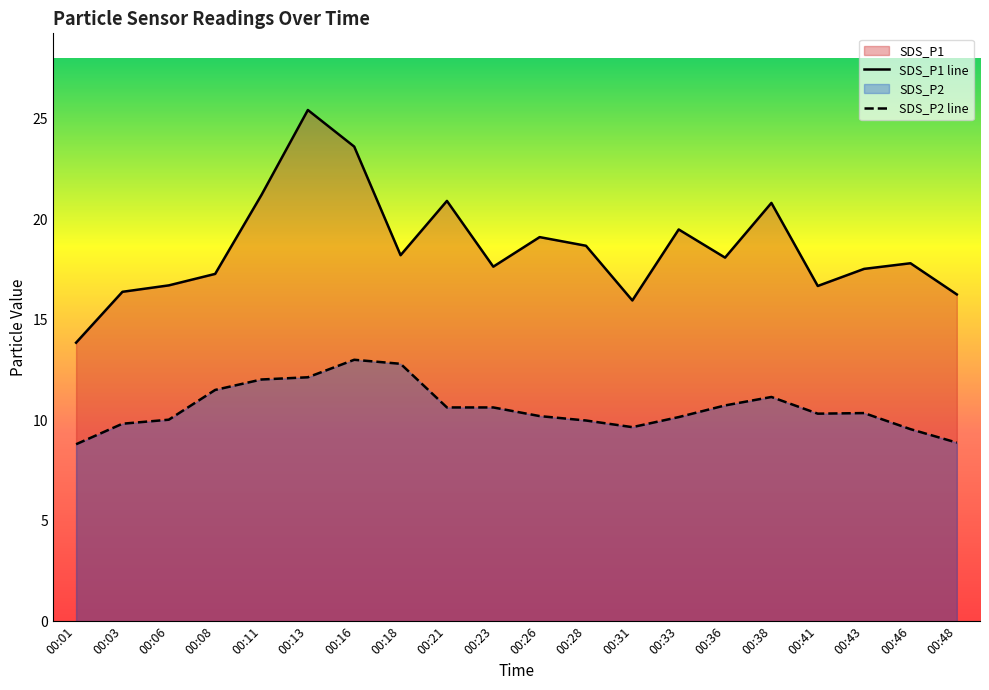

Rank the series by their average value, from highest to lowest.

SDS_P1 line, SDS_P2 line